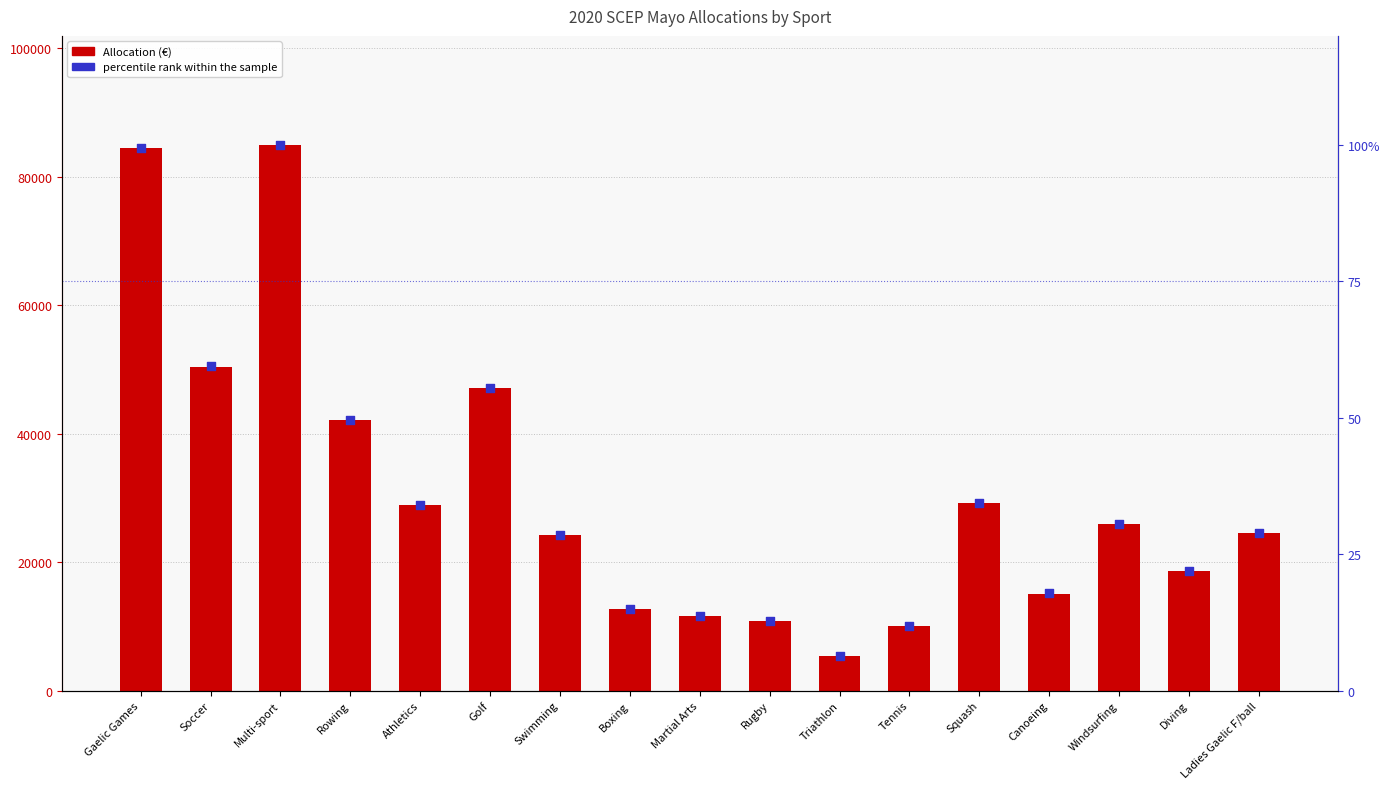

At which category is the sum across all series the highest?

Multi-sport